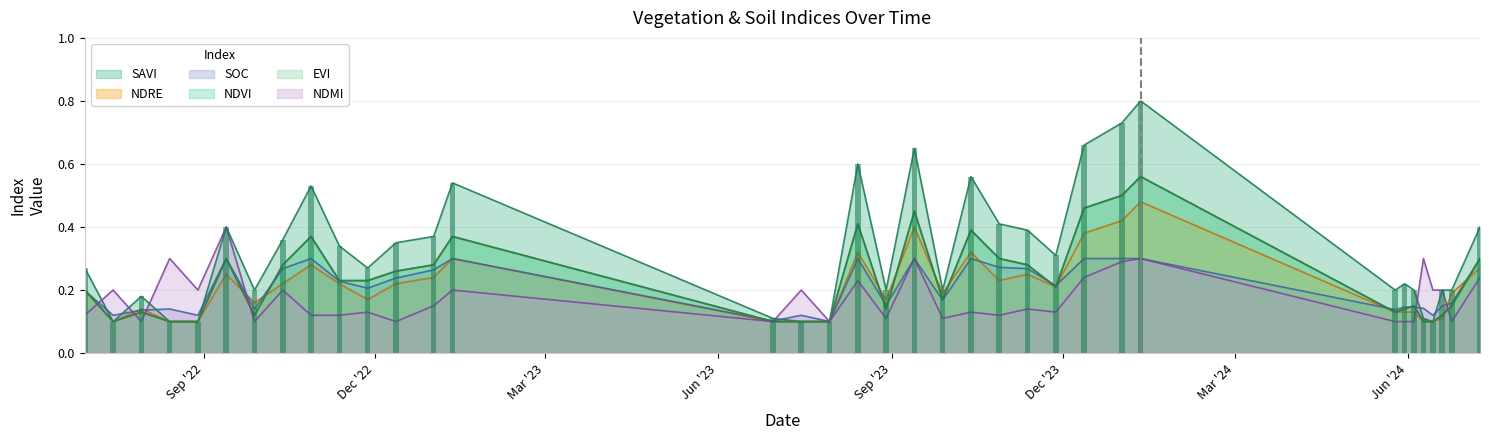

Reading left to right, list all the values displayed in this chart.

savi: 30-06-2022=0.3	15-07-2022=0.1	30-07-2022=0.2	14-08-2022=0.1	29-08-2022=0.1	13-09-2022=0.4	28-09-2022=0.2	13-10-2022=0.4	28-10-2022=0.5	12-11-2022=0.3	27-11-2022=0.3	12-12-2022=0.3	01-01-2023=0.4	11-01-2023=0.5	30-06-2023=0.1	15-07-2023=0.1	30-07-2023=0.1	14-08-2023=0.6	29-08-2023=0.2	13-09-2023=0.7	28-09-2023=0.2	13-10-2023=0.6	28-10-2023=0.4	12-11-2023=0.4	27-11-2023=0.3	12-12-2023=0.7	01-01-2024=0.7	11-01-2024=0.8	25-05-2024=0.2	30-05-2024=0.2	04-06-2024=0.2	09-06-2024=0.1	14-06-2024=0.1	19-06-2024=0.2	24-06-2024=0.2	09-07-2024=0.4
ndre: 30-06-2022=0.2	15-07-2022=0.1	30-07-2022=0.1	14-08-2022=0.1	29-08-2022=0.1	13-09-2022=0.2	28-09-2022=0.2	13-10-2022=0.2	28-10-2022=0.3	12-11-2022=0.2	27-11-2022=0.2	12-12-2022=0.2	01-01-2023=0.2	11-01-2023=0.3	30-06-2023=0.1	15-07-2023=0.1	30-07-2023=0.1	14-08-2023=0.3	29-08-2023=0.2	13-09-2023=0.4	28-09-2023=0.2	13-10-2023=0.3	28-10-2023=0.2	12-11-2023=0.2	27-11-2023=0.2	12-12-2023=0.4	01-01-2024=0.4	11-01-2024=0.5	25-05-2024=0.1	30-05-2024=0.1	04-06-2024=0.1	09-06-2024=0.1	14-06-2024=0.1	19-06-2024=0.1	24-06-2024=0.2	09-07-2024=0.3
soc: 30-06-2022=0.2	15-07-2022=0.1	30-07-2022=0.1	14-08-2022=0.1	29-08-2022=0.1	13-09-2022=0.3	28-09-2022=0.1	13-10-2022=0.3	28-10-2022=0.3	12-11-2022=0.2	27-11-2022=0.2	12-12-2022=0.2	01-01-2023=0.3	11-01-2023=0.3	30-06-2023=0.1	15-07-2023=0.1	30-07-2023=0.1	14-08-2023=0.3	29-08-2023=0.2	13-09-2023=0.3	28-09-2023=0.2	13-10-2023=0.3	28-10-2023=0.3	12-11-2023=0.3	27-11-2023=0.2	12-12-2023=0.3	01-01-2024=0.3	11-01-2024=0.3	25-05-2024=0.1	30-05-2024=0.1	04-06-2024=0.1	09-06-2024=0.1	14-06-2024=0.1	19-06-2024=0.1	24-06-2024=0.2	09-07-2024=0.3
ndvi: 30-06-2022=0.2	15-07-2022=0.1	30-07-2022=0.1	14-08-2022=0.1	29-08-2022=0.1	13-09-2022=0.3	28-09-2022=0.1	13-10-2022=0.3	28-10-2022=0.4	12-11-2022=0.2	27-11-2022=0.2	12-12-2022=0.3	01-01-2023=0.3	11-01-2023=0.4	30-06-2023=0.1	15-07-2023=0.1	30-07-2023=0.1	14-08-2023=0.4	29-08-2023=0.1	13-09-2023=0.5	28-09-2023=0.2	13-10-2023=0.4	28-10-2023=0.3	12-11-2023=0.3	27-11-2023=0.2	12-12-2023=0.5	01-01-2024=0.5	11-01-2024=0.6	25-05-2024=0.1	30-05-2024=0.1	04-06-2024=0.1	09-06-2024=0.1	14-06-2024=0.1	19-06-2024=0.1	24-06-2024=0.1	09-07-2024=0.3
evi: 30-06-2022=0.2	15-07-2022=0.1	30-07-2022=0.1	14-08-2022=0.1	29-08-2022=0.1	13-09-2022=0.3	28-09-2022=0.1	13-10-2022=0.3	28-10-2022=0.4	12-11-2022=0.2	27-11-2022=0.2	12-12-2022=0.3	01-01-2023=0.3	11-01-2023=0.4	30-06-2023=0.1	15-07-2023=0.1	30-07-2023=0.1	14-08-2023=0.4	29-08-2023=0.1	13-09-2023=0.5	28-09-2023=0.2	13-10-2023=0.4	28-10-2023=0.3	12-11-2023=0.3	27-11-2023=0.2	12-12-2023=0.5	01-01-2024=0.5	11-01-2024=0.6	25-05-2024=0.1	30-05-2024=0.1	04-06-2024=0.1	09-06-2024=0.1	14-06-2024=0.1	19-06-2024=0.1	24-06-2024=0.1	09-07-2024=0.3
ndmi: 30-06-2022=0.1	15-07-2022=0.2	30-07-2022=0.1	14-08-2022=0.3	29-08-2022=0.2	13-09-2022=0.4	28-09-2022=0.1	13-10-2022=0.2	28-10-2022=0.1	12-11-2022=0.1	27-11-2022=0.1	12-12-2022=0.1	01-01-2023=0.1	11-01-2023=0.2	30-06-2023=0.1	15-07-2023=0.2	30-07-2023=0.1	14-08-2023=0.2	29-08-2023=0.1	13-09-2023=0.3	28-09-2023=0.1	13-10-2023=0.1	28-10-2023=0.1	12-11-2023=0.1	27-11-2023=0.1	12-12-2023=0.2	01-01-2024=0.3	11-01-2024=0.3	25-05-2024=0.1	30-05-2024=0.1	04-06-2024=0.1	09-06-2024=0.3	14-06-2024=0.2	19-06-2024=0.2	24-06-2024=0.1	09-07-2024=0.2